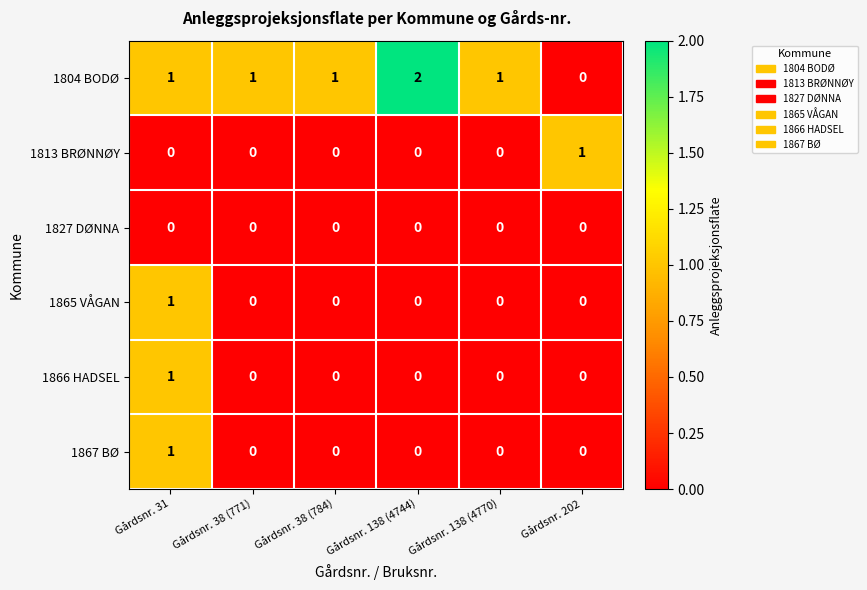

At which label does 1804 BODØ reach its peak?

Gårdsnr. 138 (4744)